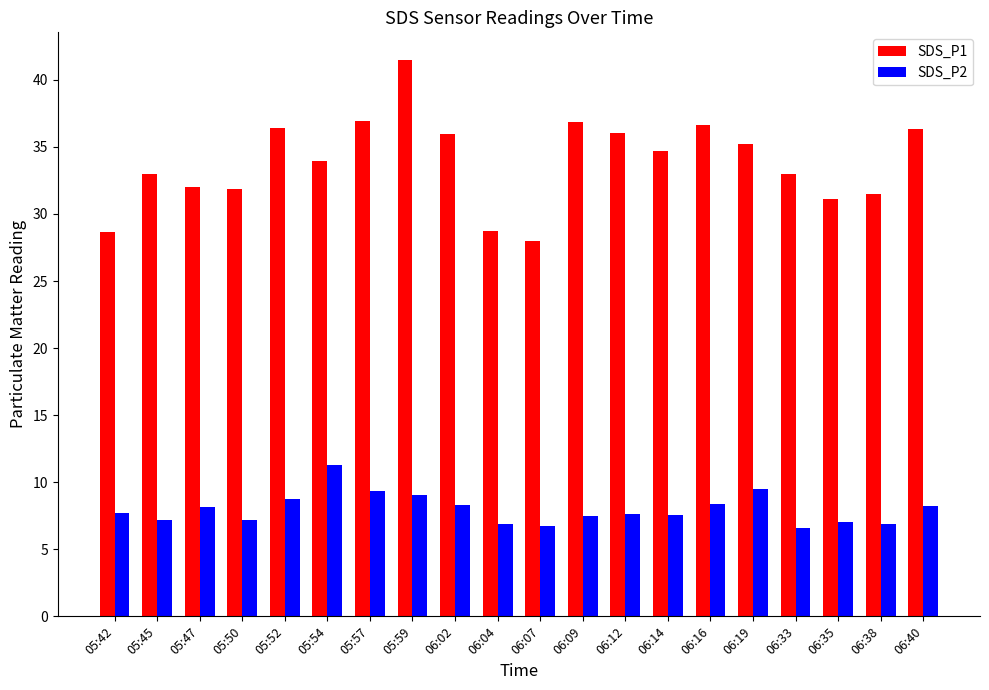

Is the value of SDS_P1 at 05:47 greater than the value of SDS_P2 at 06:35?

Yes